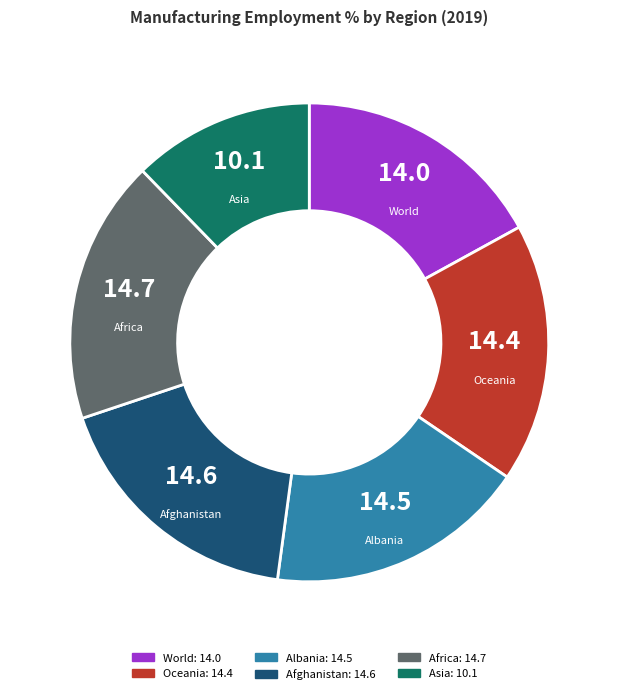

Between Asia and World, which is larger?

World